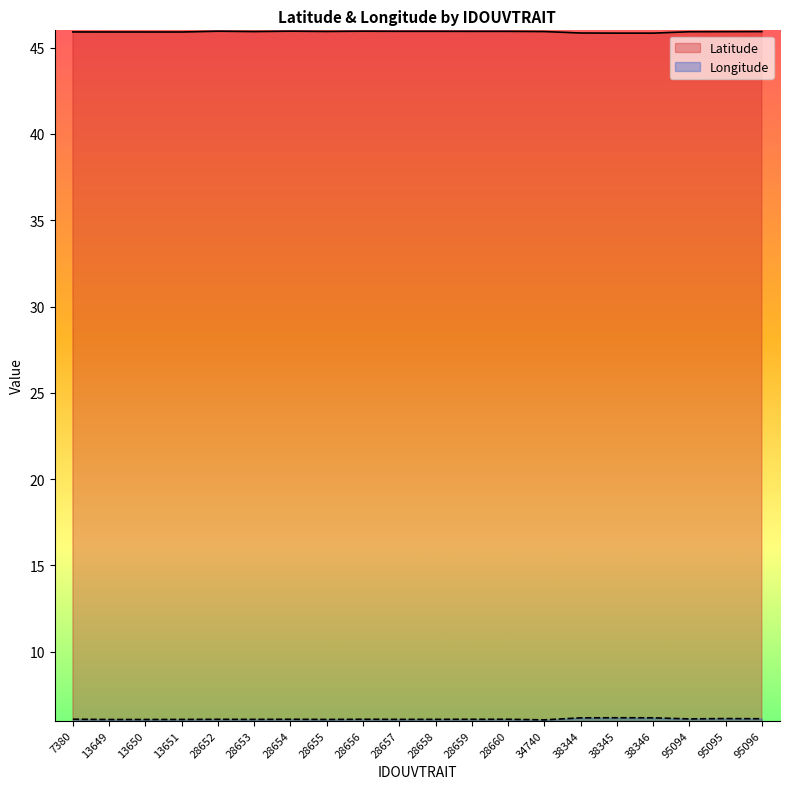

Which series has the largest total across all categories?

Latitude